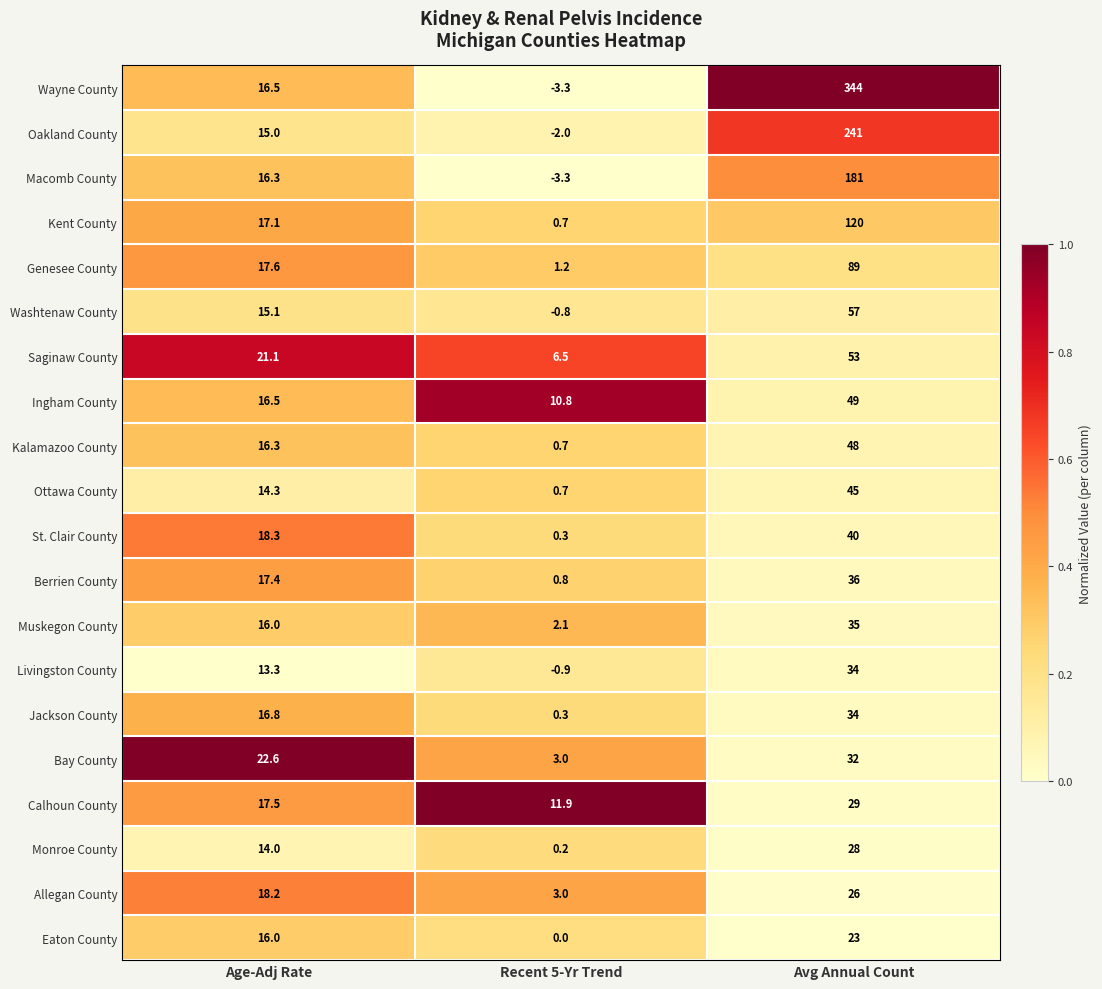

Which label corresponds to the smallest value in the chart?

Recent 5-Yr Trend